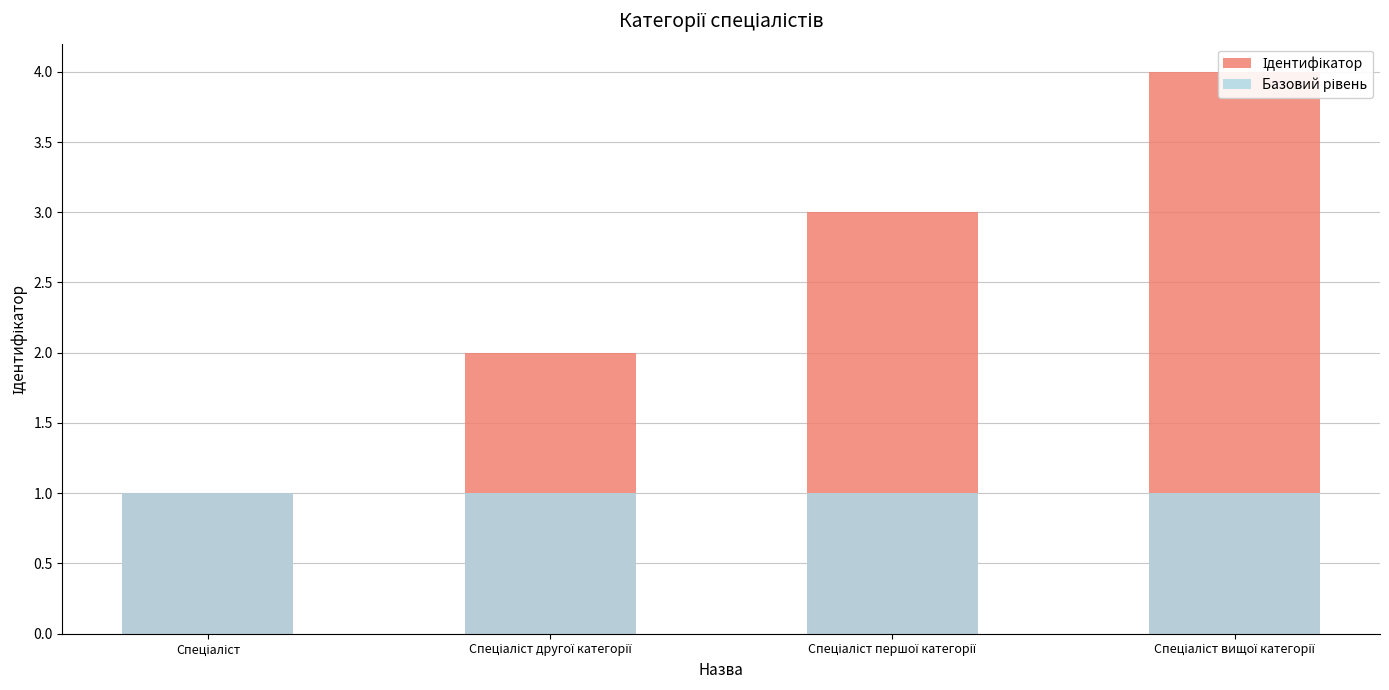

Rank the series at Спеціаліст from lowest to highest value.

Ідентифікатор, Базовий рівень